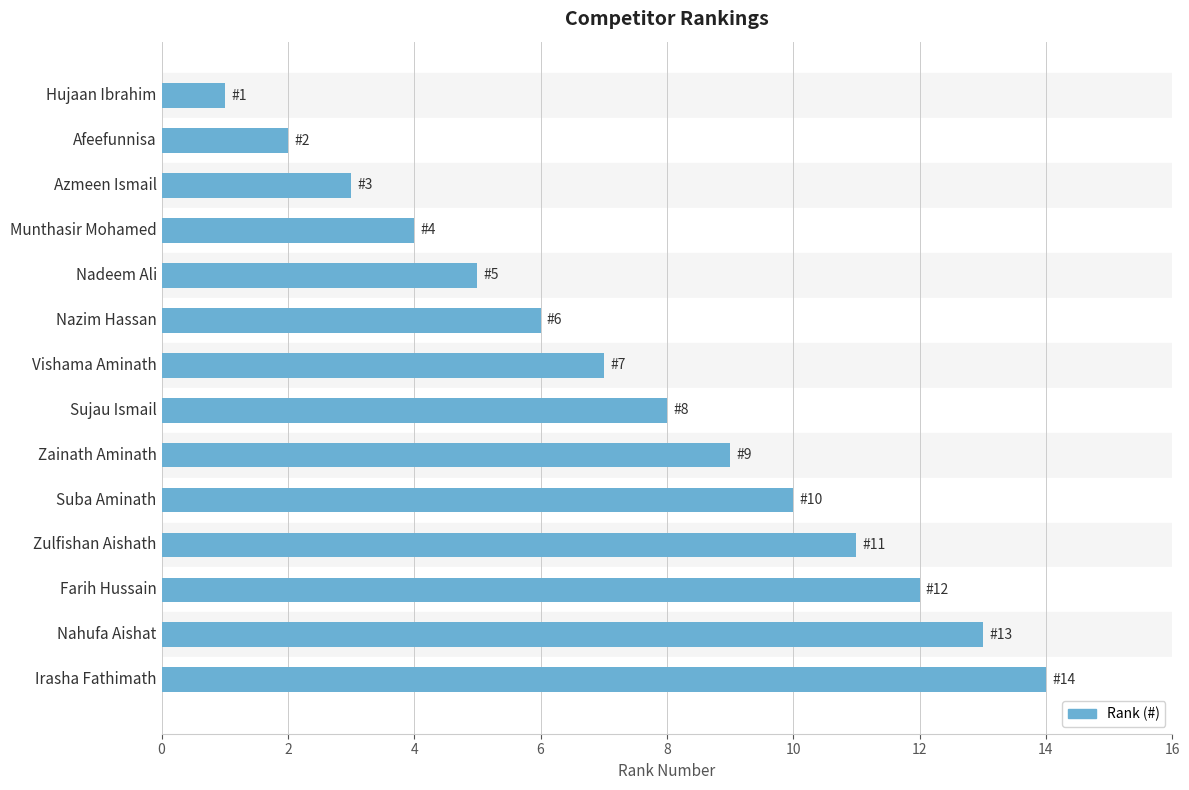

What is the difference between the second highest and minimum values?

12